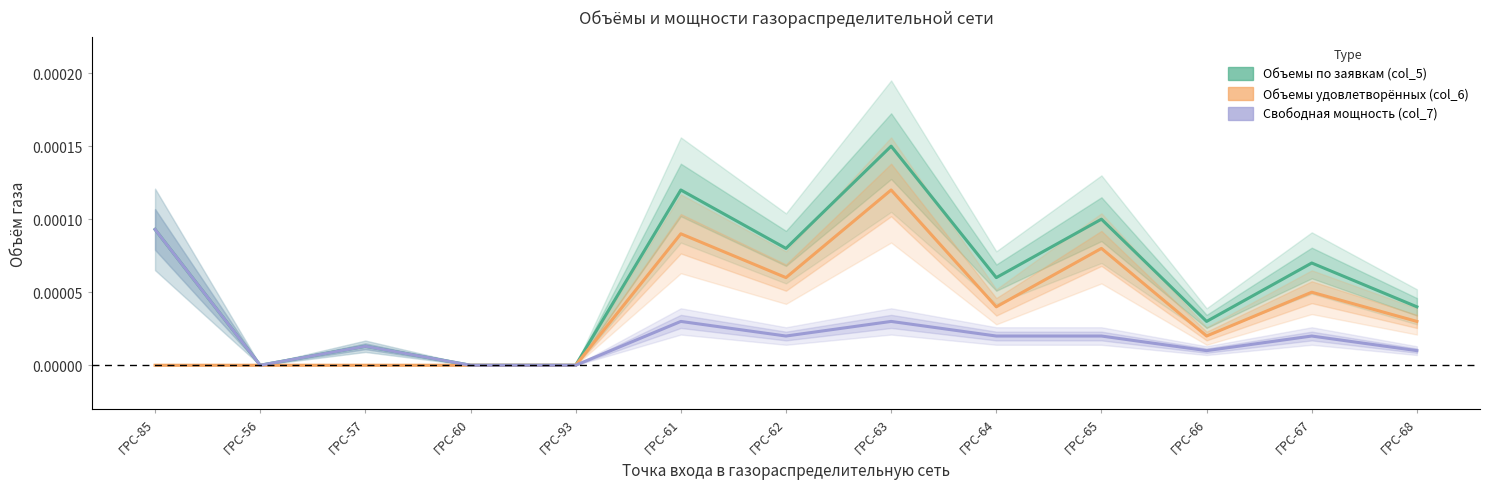

In Объемы по заявкам (col_5), how many points are higher than both neighbors (excluding endpoints)?

5